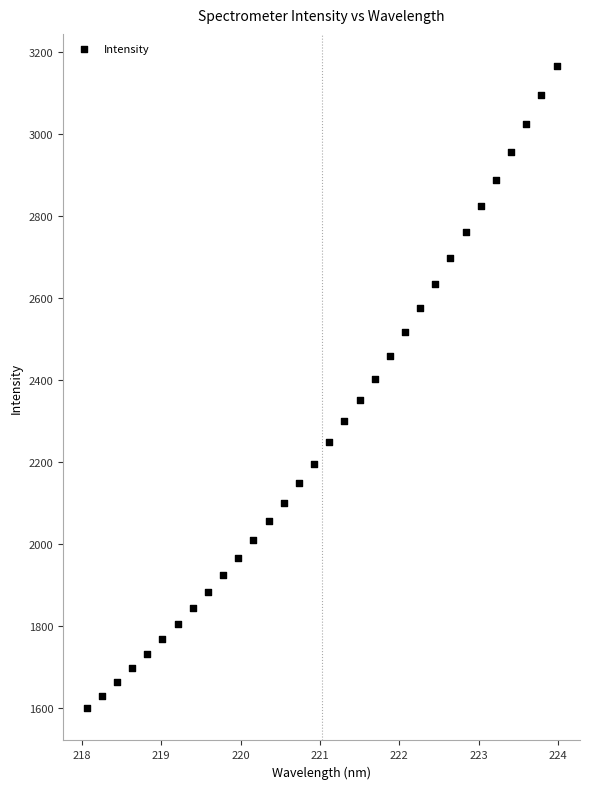

What is the range of Y values (max minus min)?

1567.5